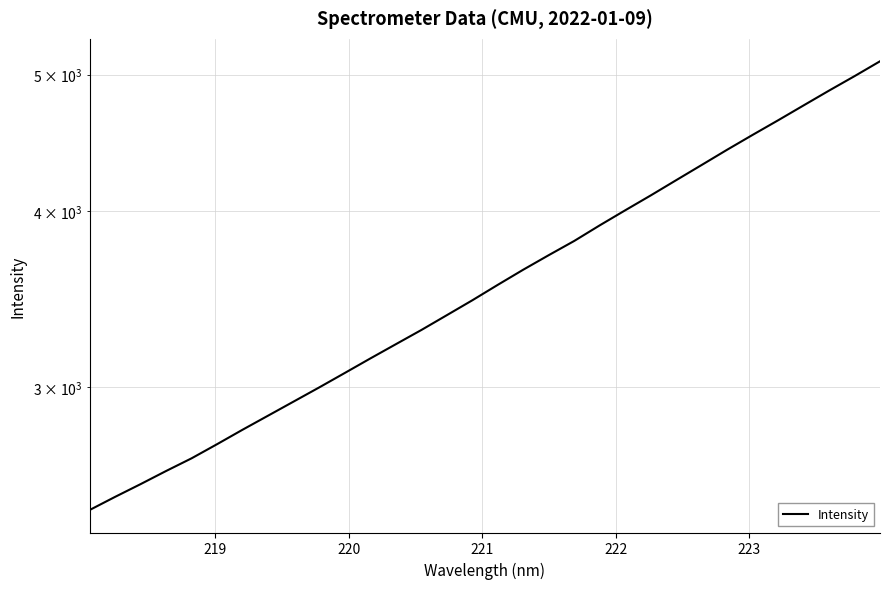

How many data points does each series have?

32